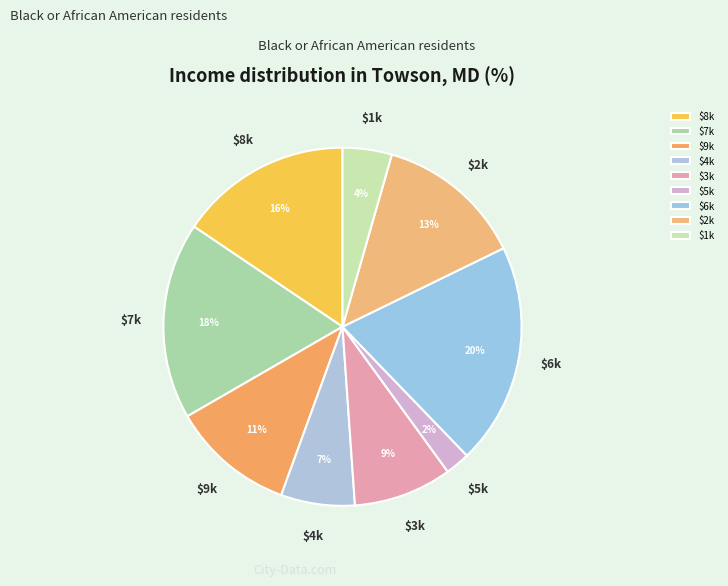

To the nearest percent, what percentage of the pie is $6k?

20%